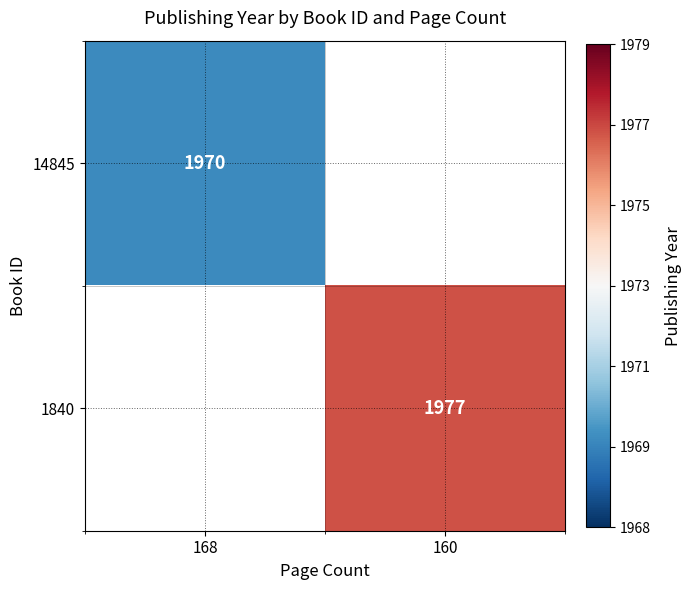

True or false: 1840 has a value of 659 at 160.

False